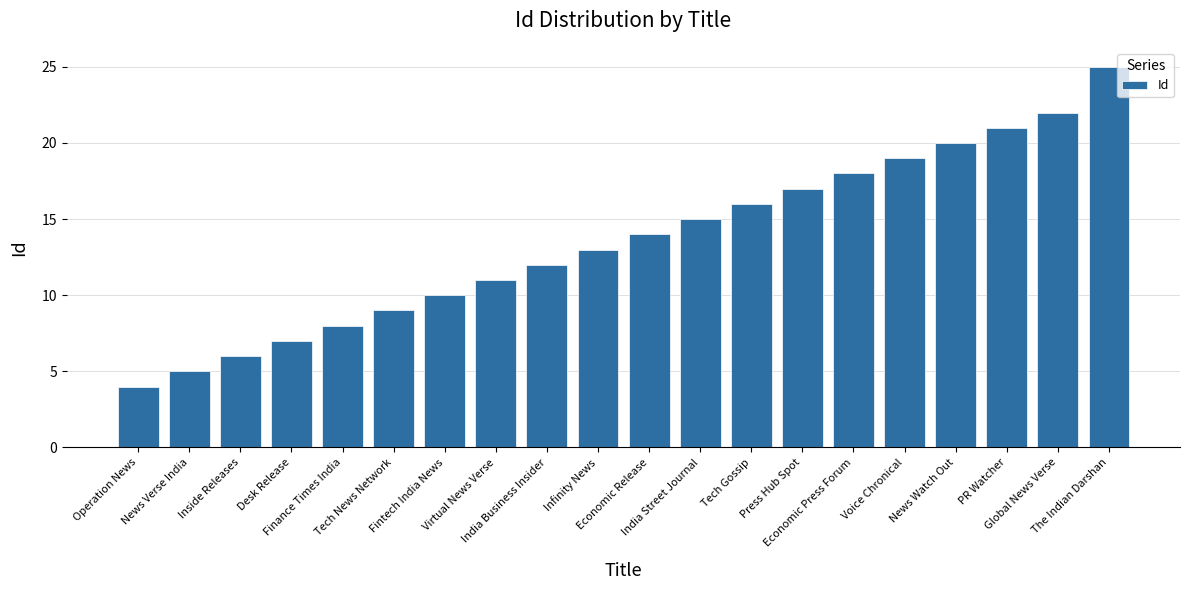

Which category has the highest value across all series?

The Indian Darshan